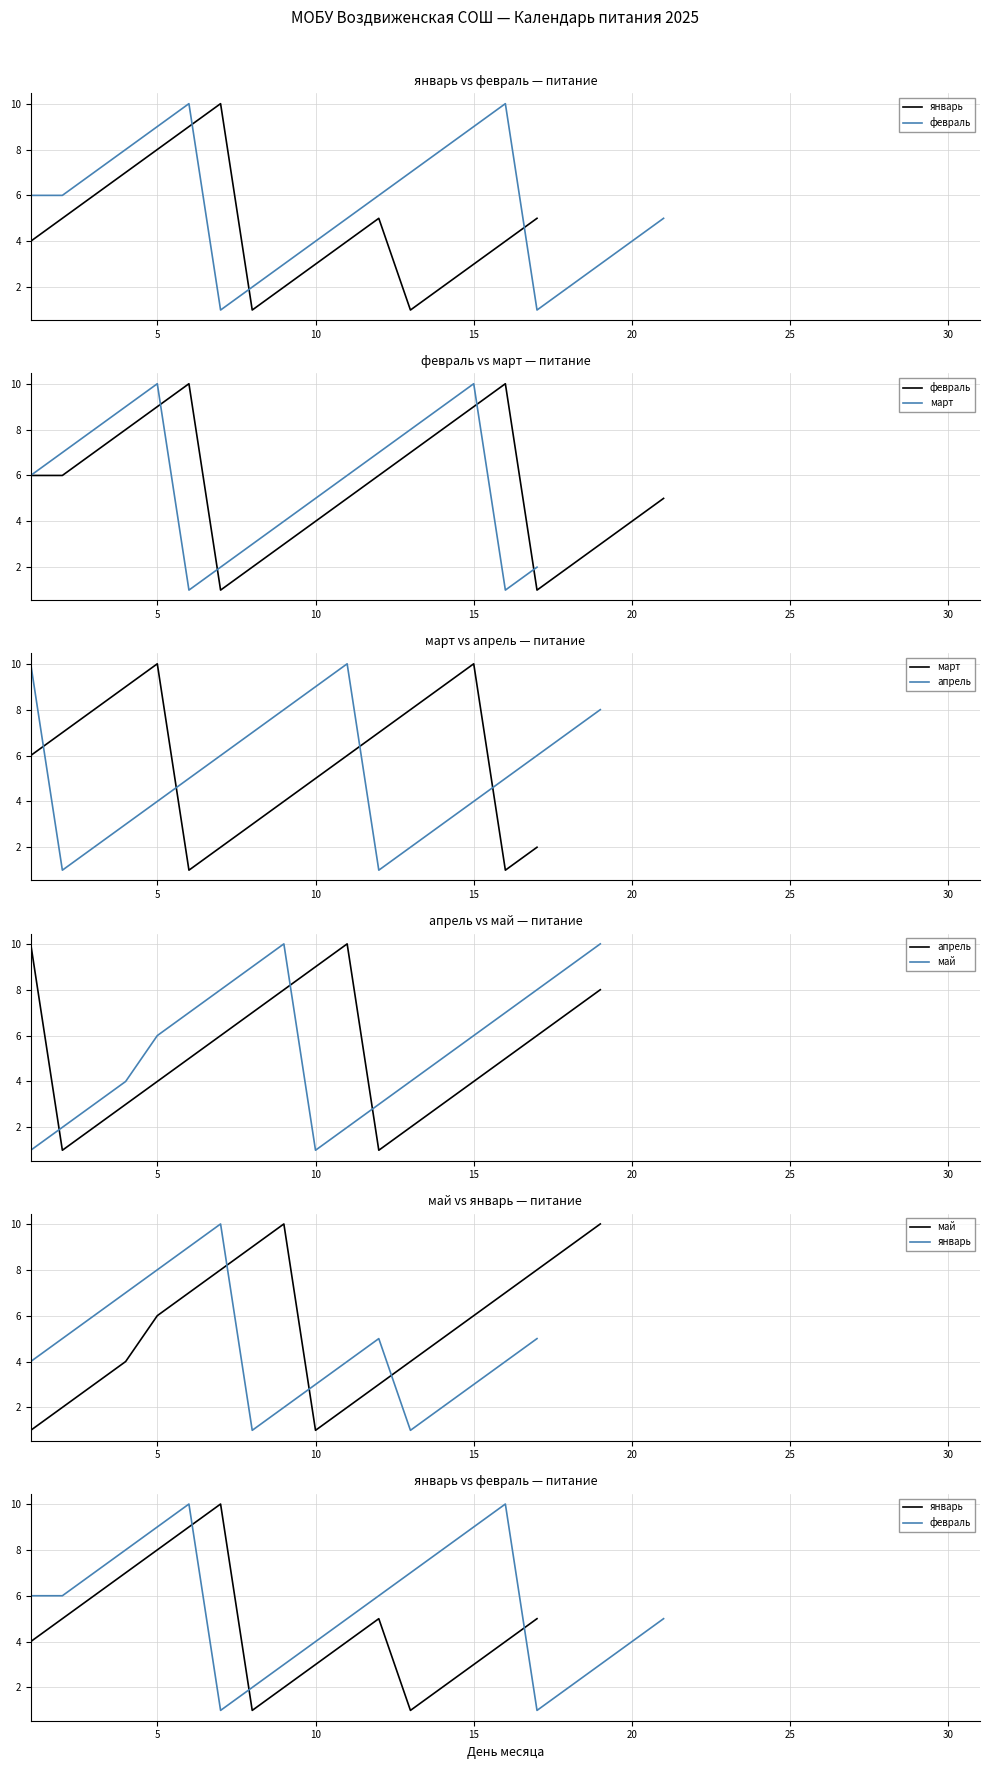

What is the label of the 28th point from the right?

15